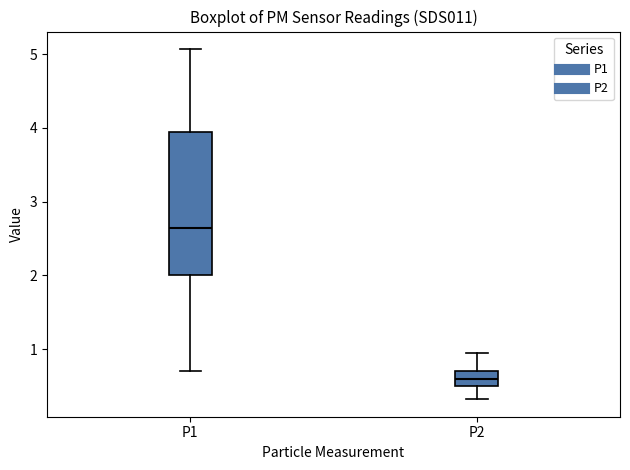

Reading left to right, transcribe this box plot: for each box, give where its median line is, the range the box spans, and where its two whiskers end, as read against the y-axis. The values are not printed on the chart, so give them approximately, as read against the axis.

P1: median 2.6, box 2.0 to 3.9, whiskers 0.7 to 5.1
P2: median 0.6, box 0.5 to 0.7, whiskers 0.3 to 1.0